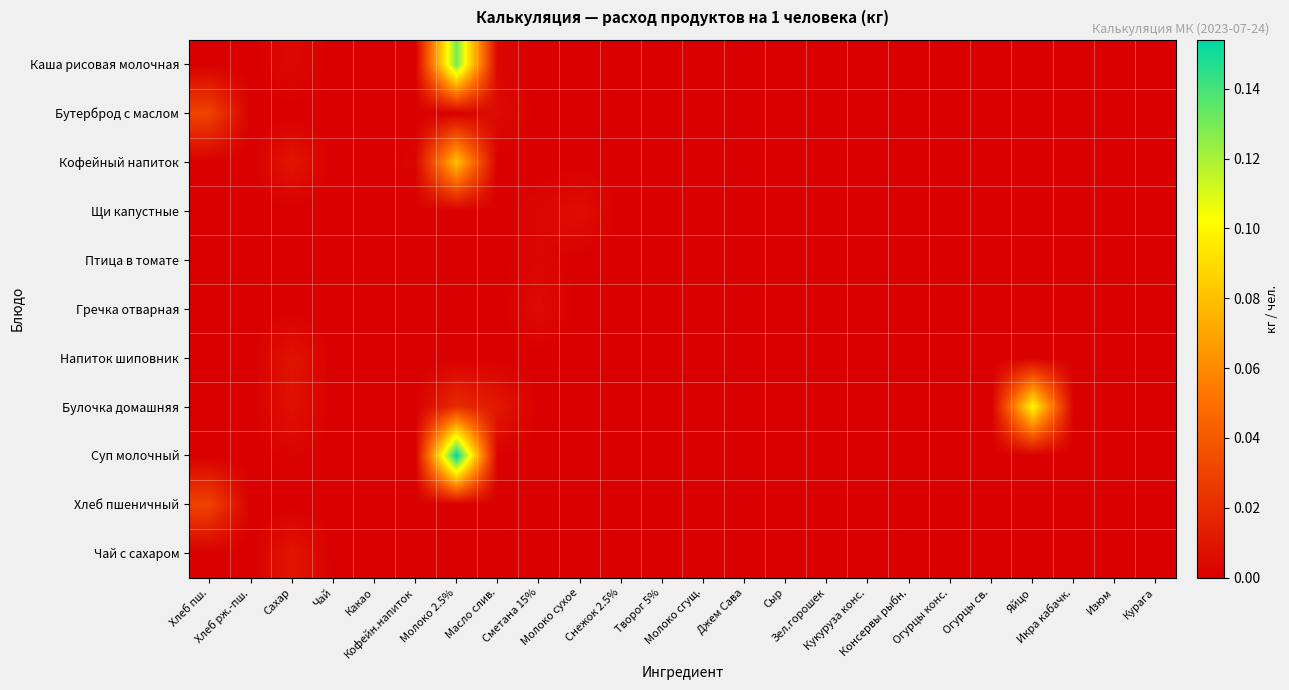

Which series has the largest range (max minus min)?

Суп молочный